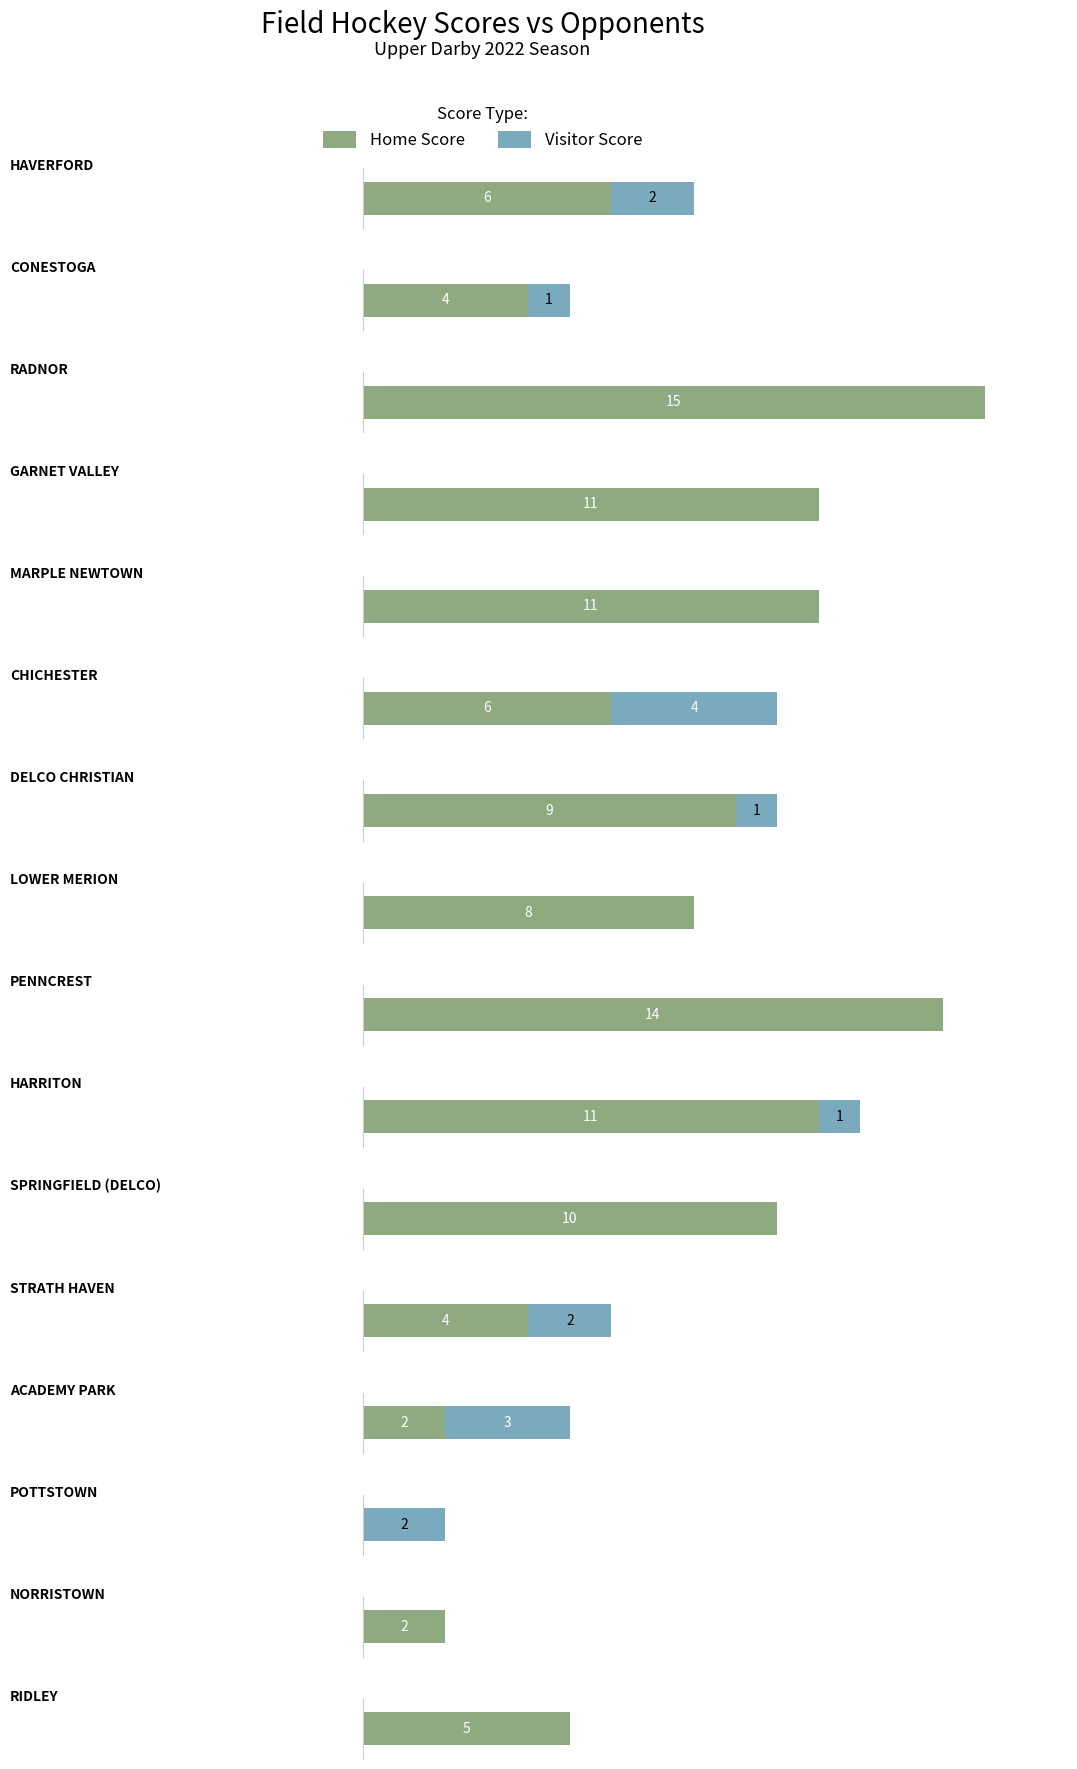

At which label does Home Score first exceed 8?

RADNOR